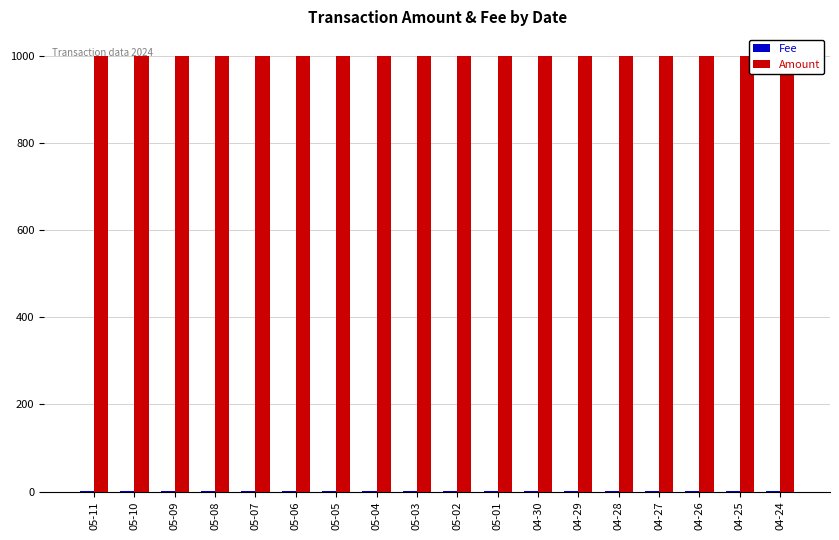

Which label corresponds to the largest value in the chart?

05-11